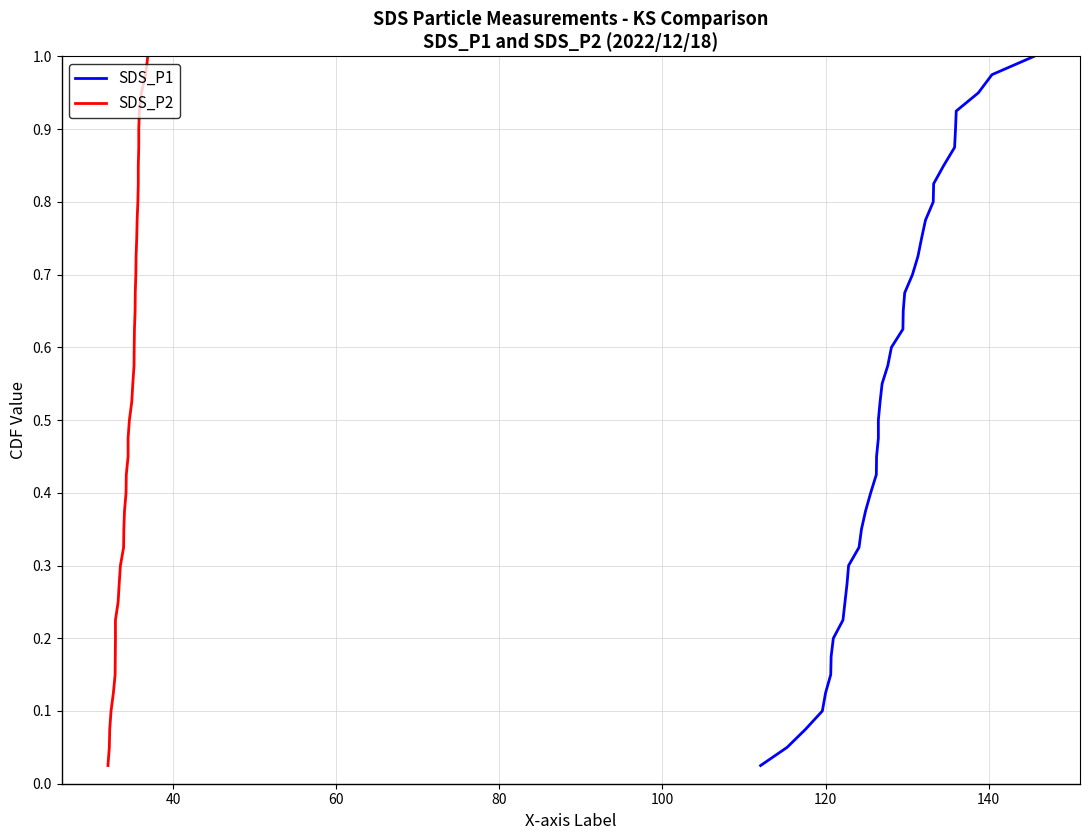

True or false: SDS_P1 and SDS_P2 cross at least once.

False